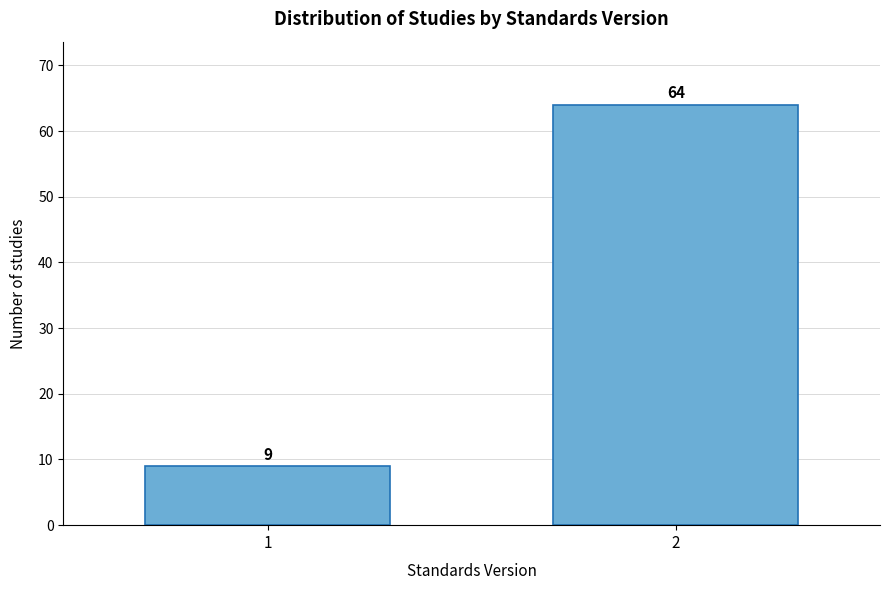

Reading left to right, extract all data points from this chart.

1=9	2=64